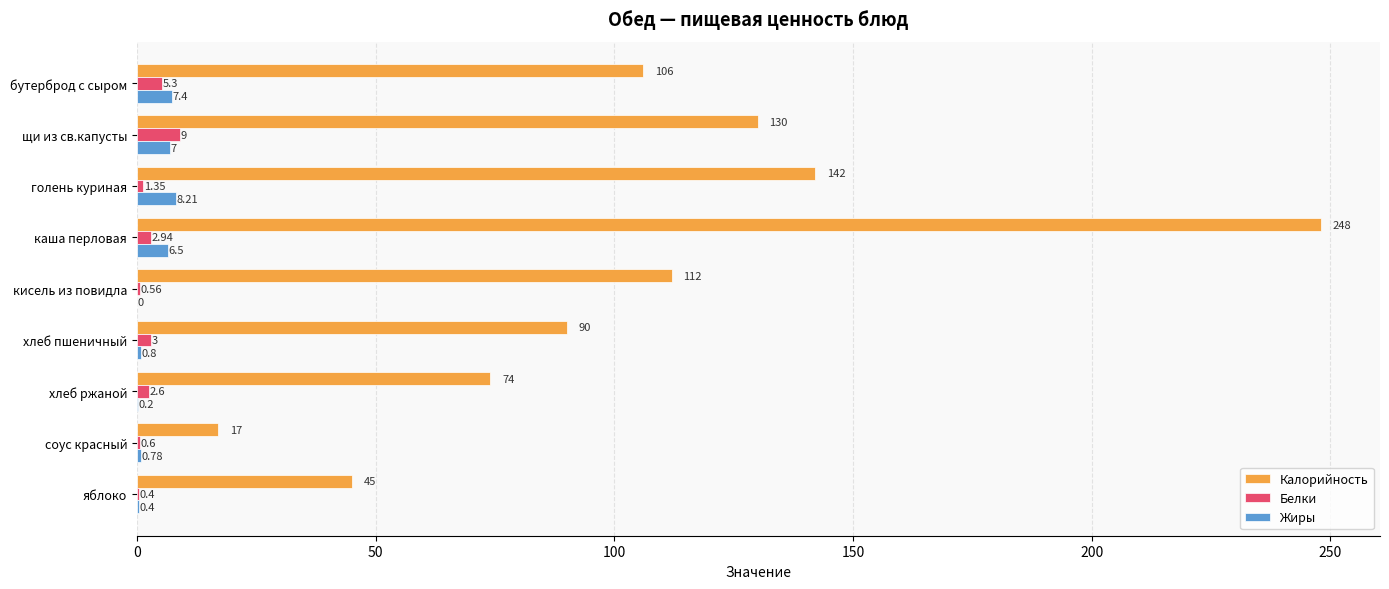

Which category has the highest value in the Белки series?

щи из св.капусты